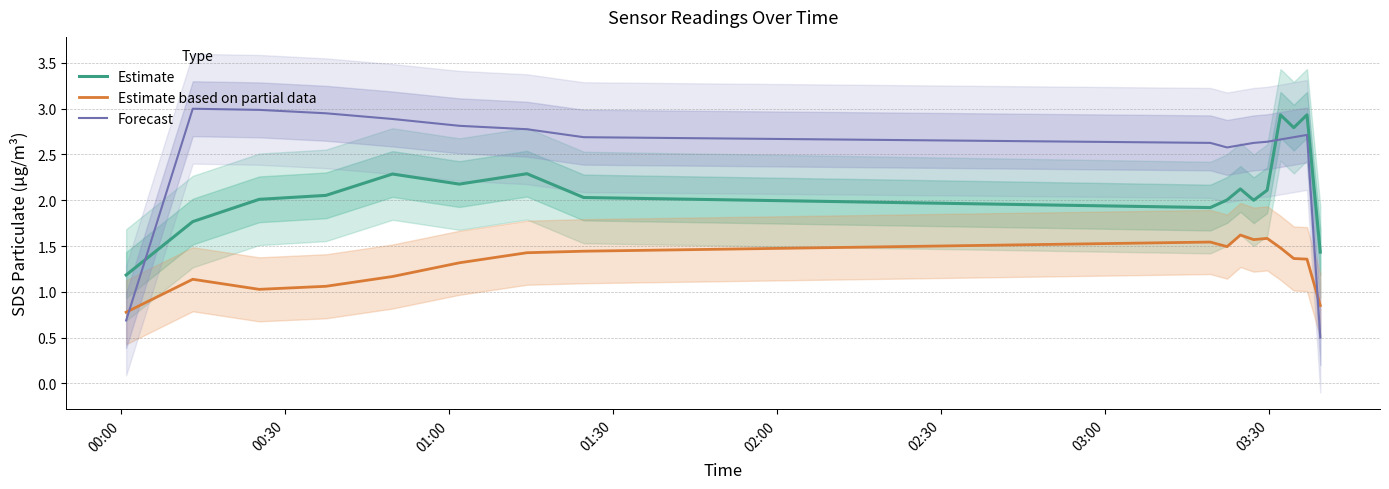

What is the highest value of the Estimate series?

2.9